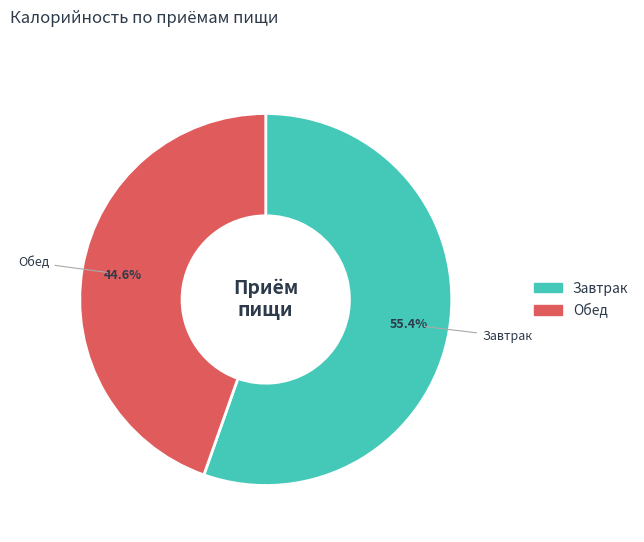

What is the smallest slice in the pie chart?

Обед